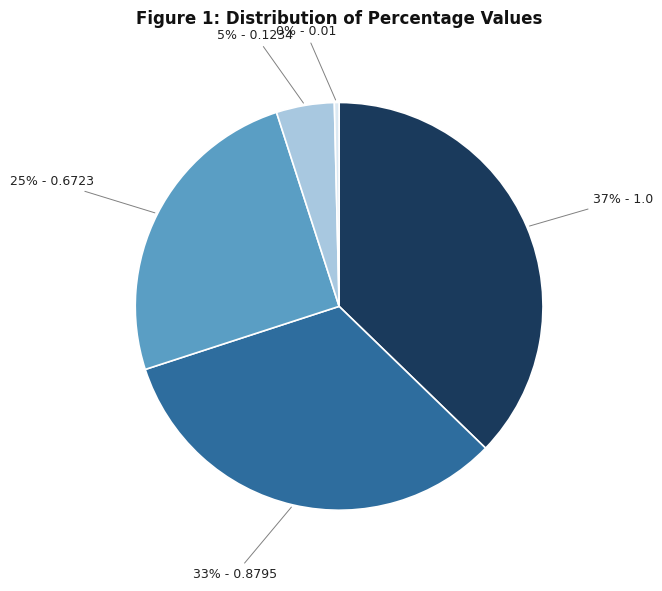

Count the number of slices in the pie.

5